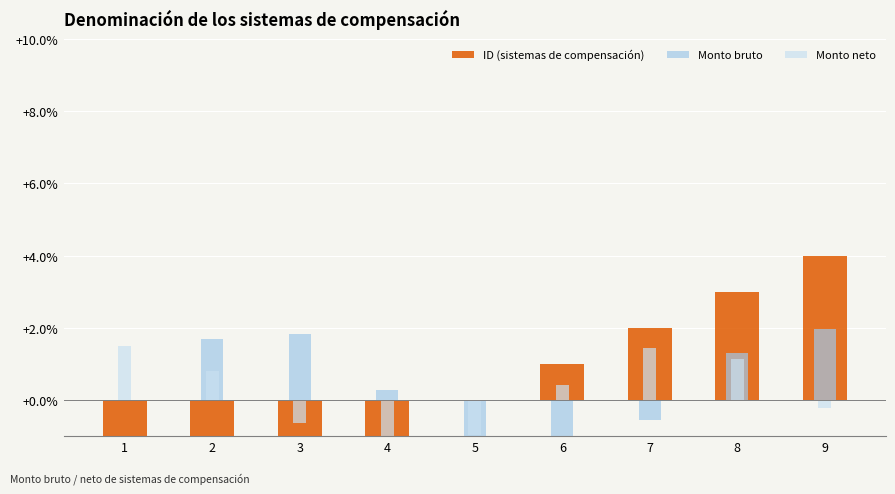

Is it true that Monto neto equals 2.5 at 7?

False